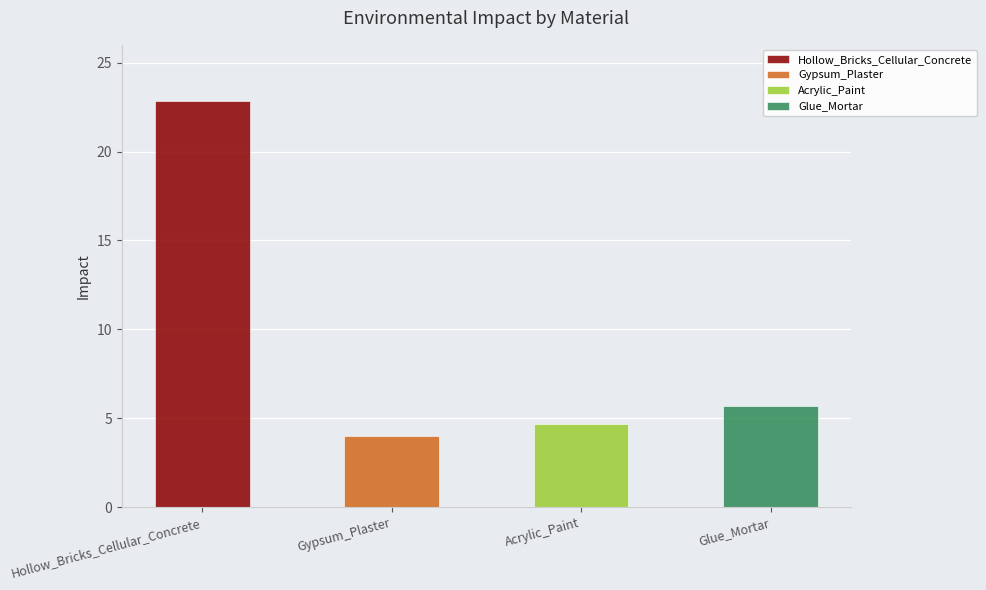

At which category does the chart reach its minimum across all series?

Gypsum_Plaster